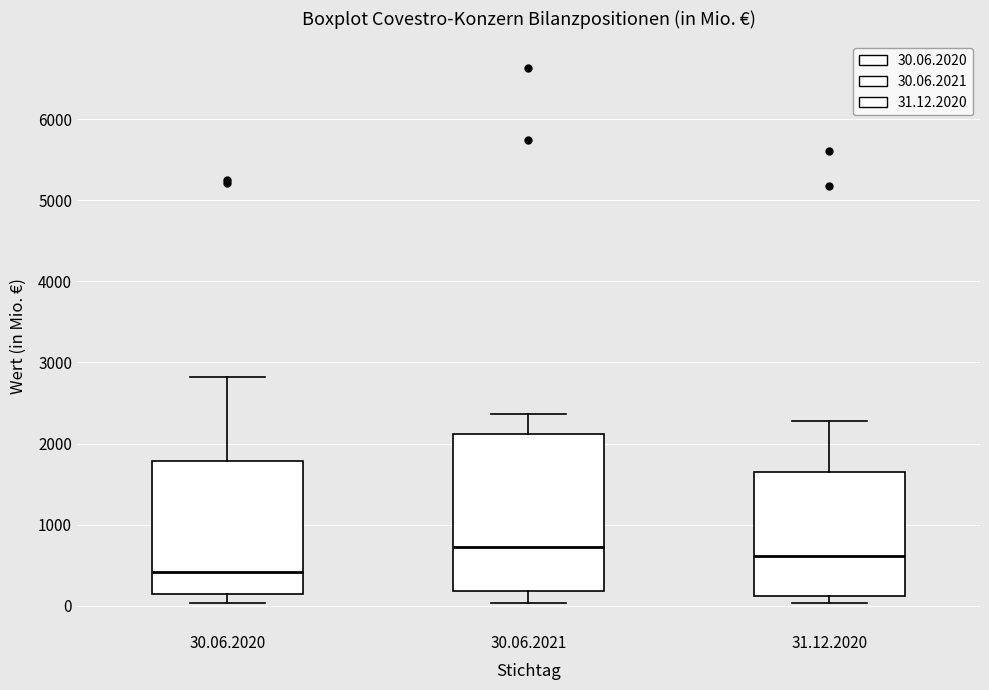

Reading left to right, transcribe this box plot: for each box, give where its median line is, the range the box spans, and where its two whiskers end, as read against the y-axis. The values are not printed on the chart, so give them approximately, as read against the axis.

30.06.2020: median 400, box 100 to 1800, whiskers 0 to 2800
30.06.2021: median 700, box 200 to 2100, whiskers 0 to 2400
31.12.2020: median 600, box 100 to 1600, whiskers 0 to 2300